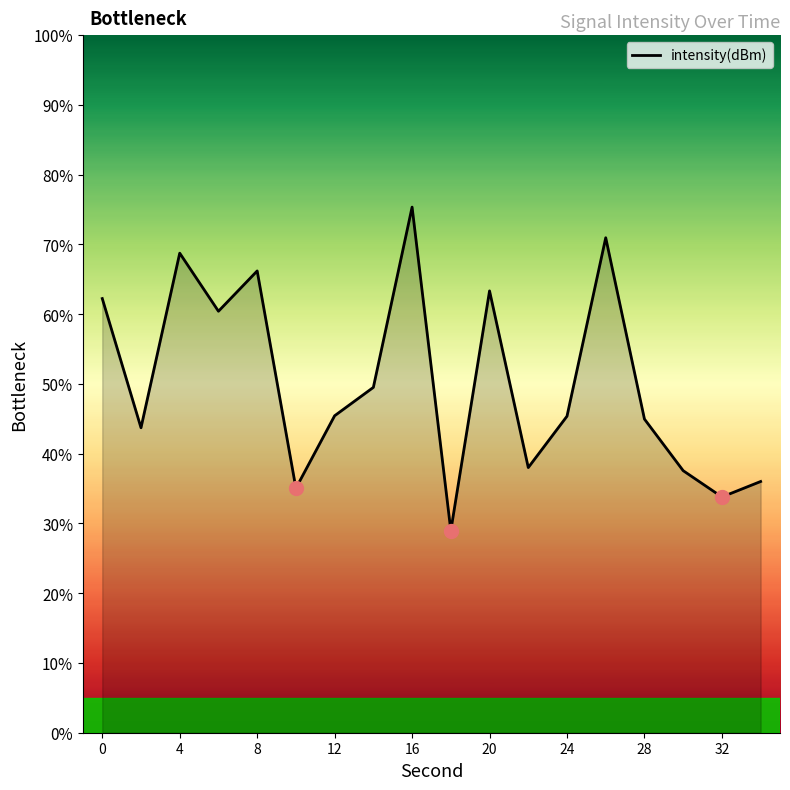

What is the maximum value shown in the chart?

75.4